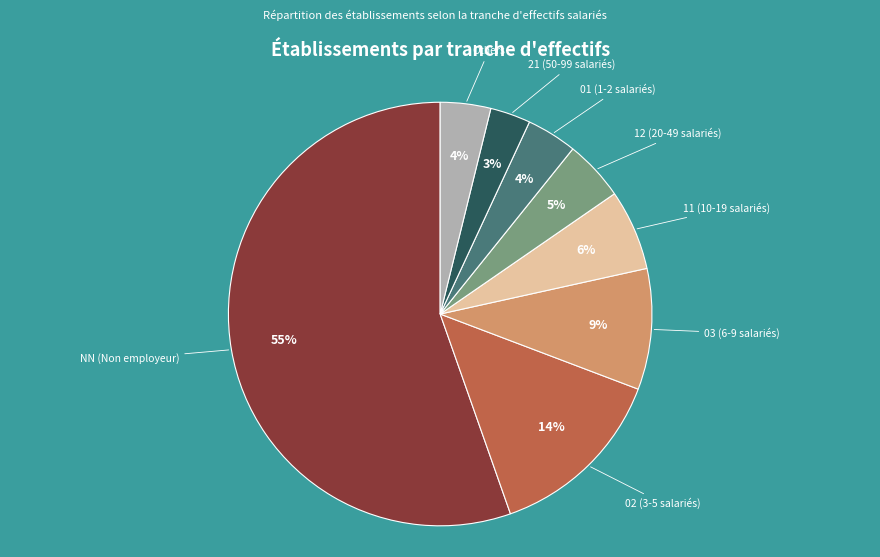

How many segments does this pie chart have?

8